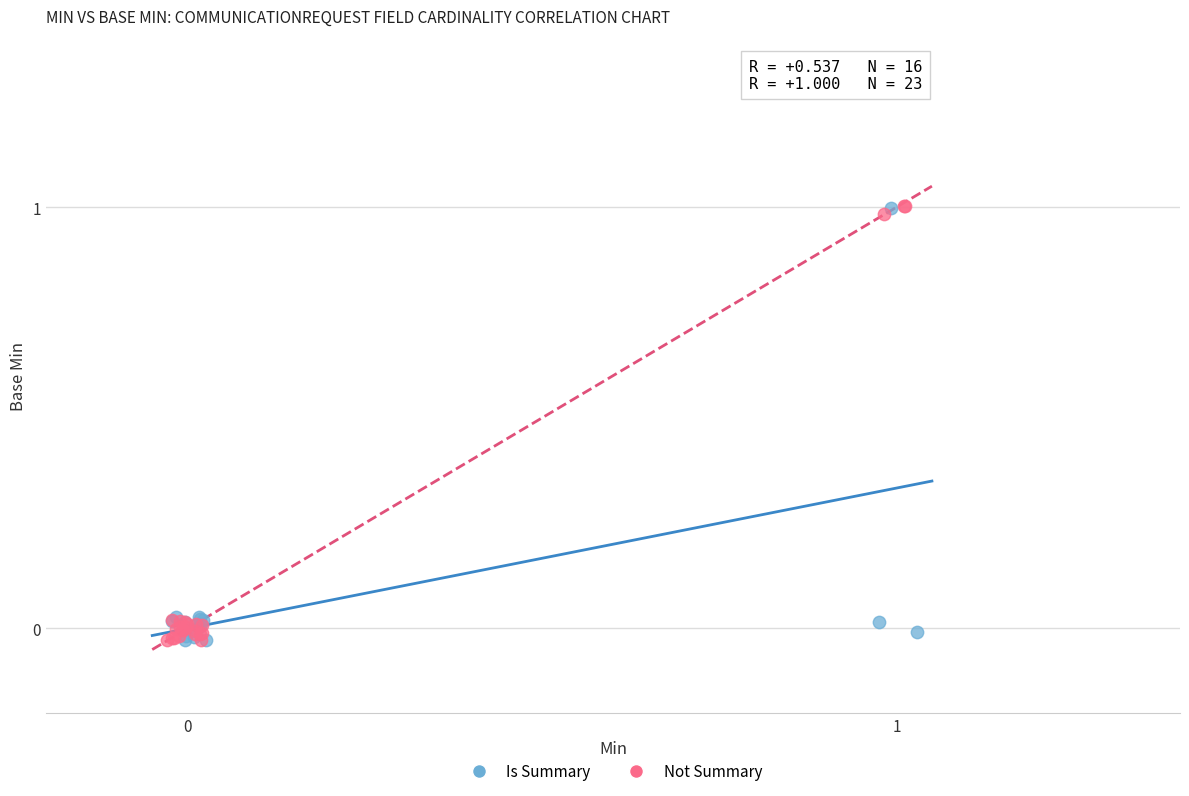

Which series has the largest Y range (max minus min)?

Not Summary